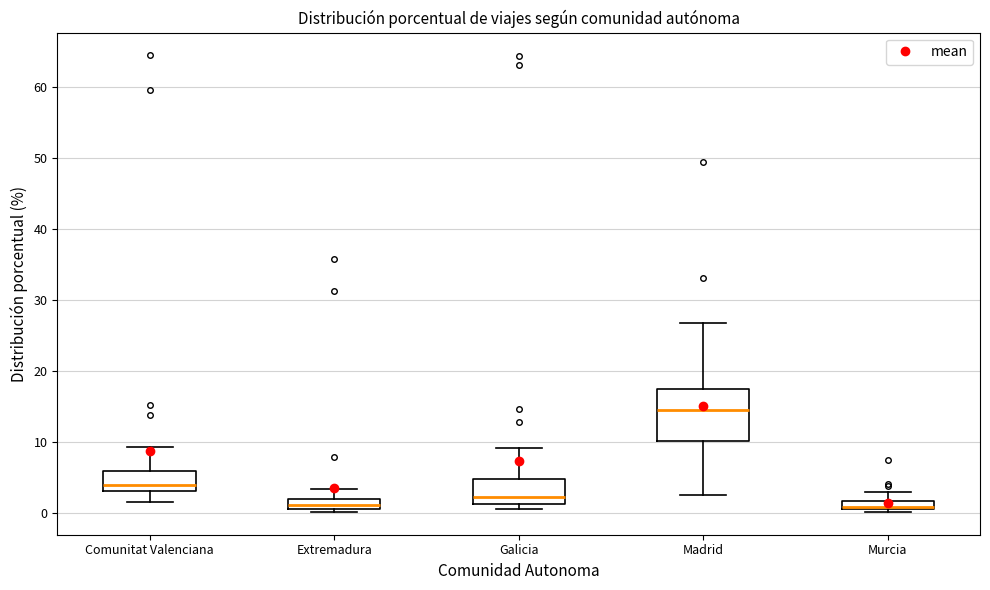

Where does the upper whisker of the box for Madrid end on the y-axis? The values are not printed on the chart, so give them approximately, as read against the axis.

27